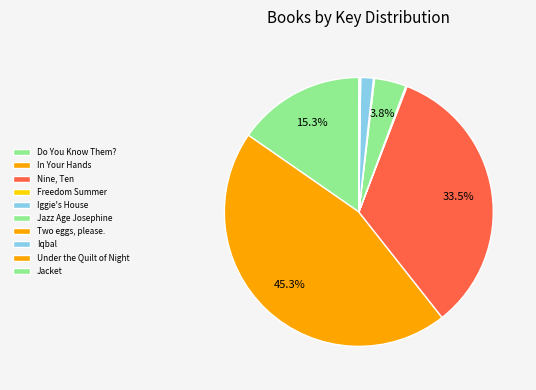

To the nearest percent, what is the average slice percentage?

10%